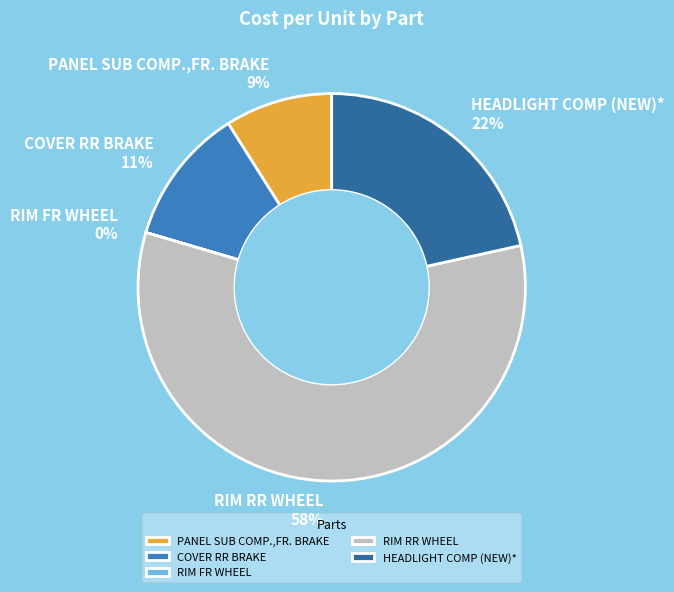

Does HEADLIGHT COMP (NEW)* account for over 50% of the chart?

No